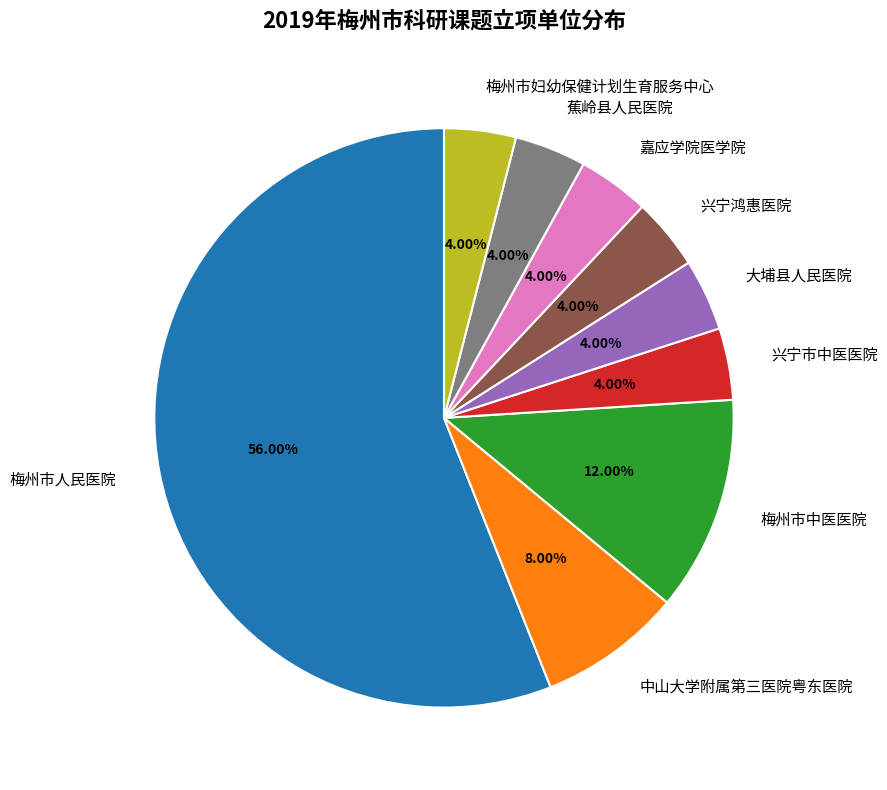

What is the ratio of the value at 兴宁鸿惠医院 to the value at 兴宁市中医医院?

1.0